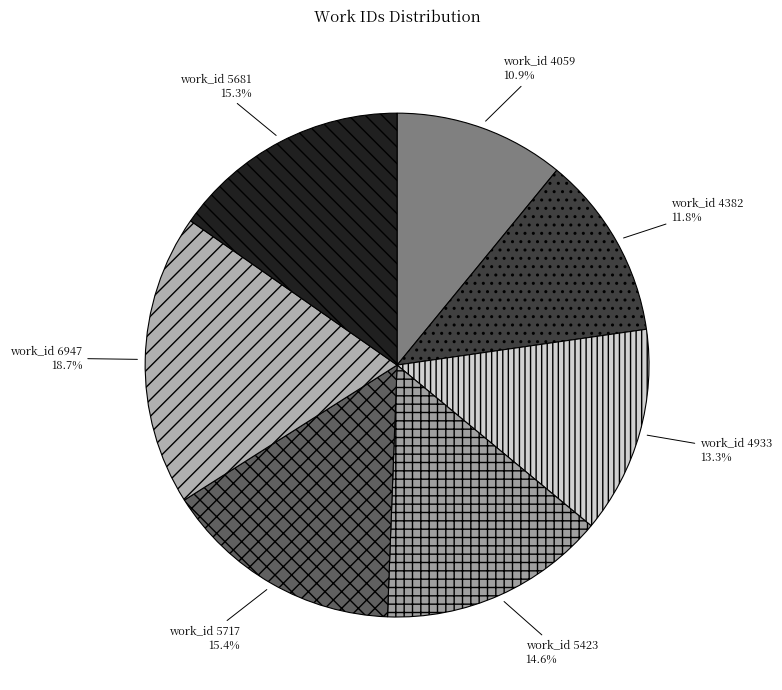

What is the largest slice in the pie chart?

work_id 6947